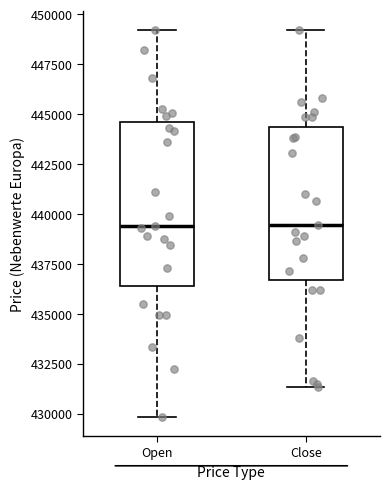

Reading left to right, read every box against the y-axis: the position of its median line, the range the box covers, and the ends of its whiskers. The values are not printed on the chart, so give them approximately, as read against the axis.

Open: median 439500, box 436500 to 444500, whiskers 430000 to 449000
Close: median 439500, box 436500 to 444500, whiskers 431500 to 449000